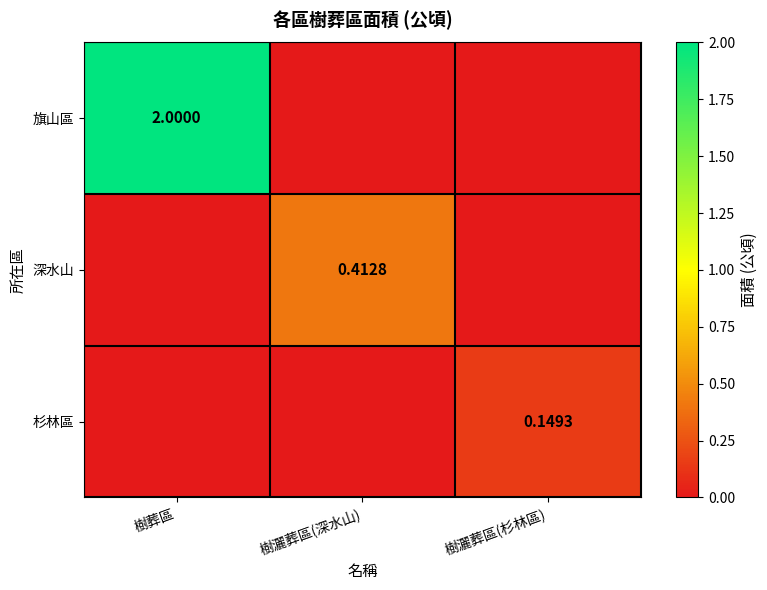

What is the difference between the 旗山區 values at 樹灑葬區(杉林區) and 樹葬區?

2.0